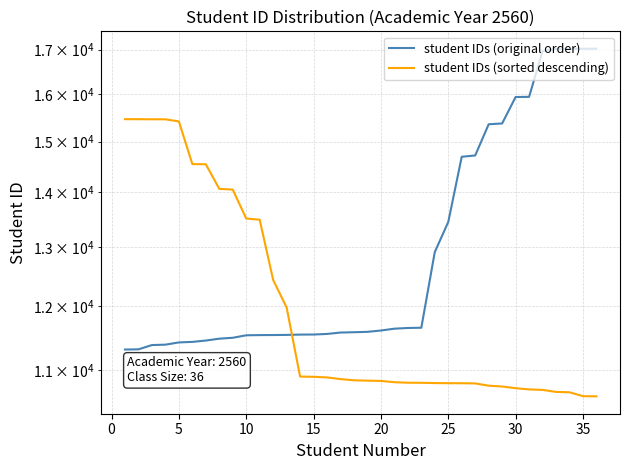

What is the value of the student IDs (original order) point at the 35th from the left?

17018.0